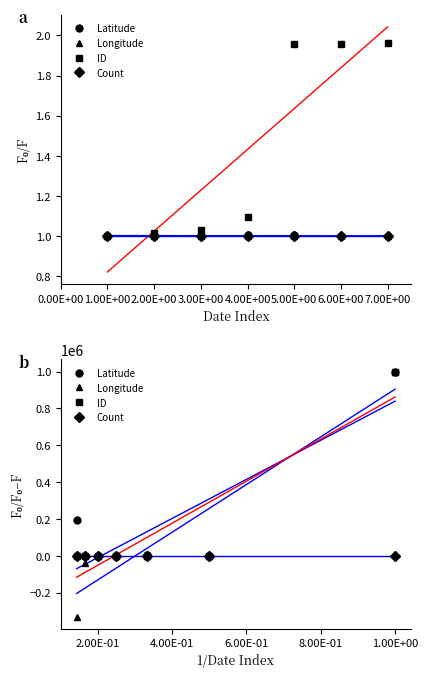

Which has a higher value, 5.00E+00 or 0.00E+00?

0.00E+00